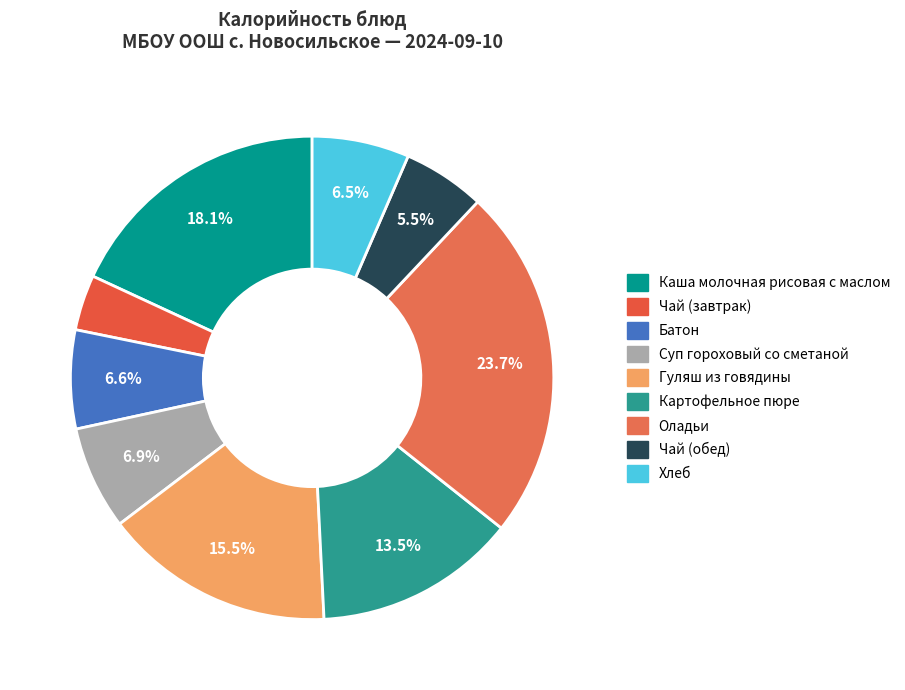

What percentage is the Хлеб slice, to the nearest percent?

7%